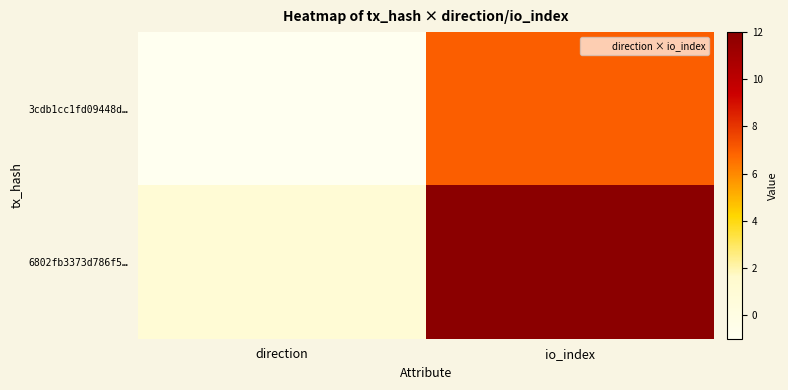

Rank the series at direction from lowest to highest value.

3cdb1cc1fd09448d…, 6802fb3373d786f5…